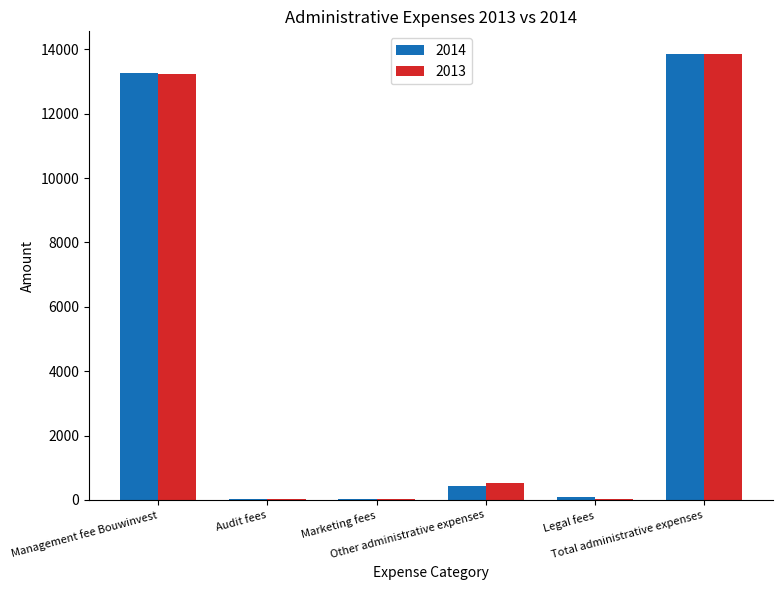

What is the maximum value for 2013?

13839.2